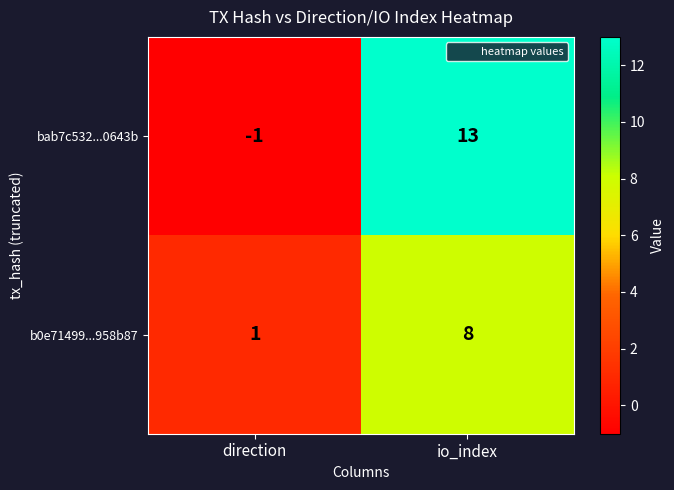

Where is b0e71499...958b87 nearest to the value 4?

direction